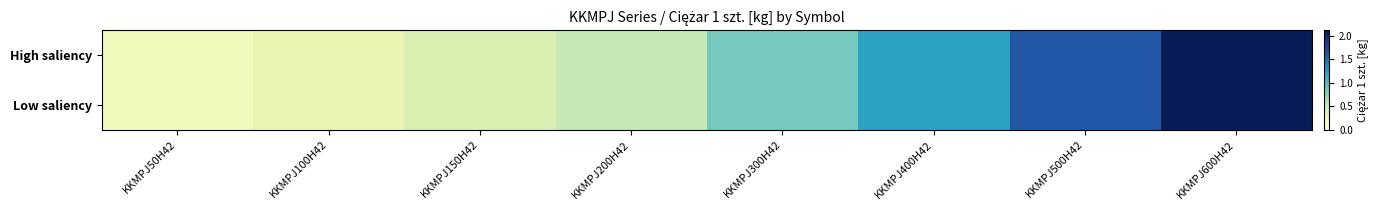

Rank the series at KKMPJ400H42 from lowest to highest value.

High saliency, Low saliency